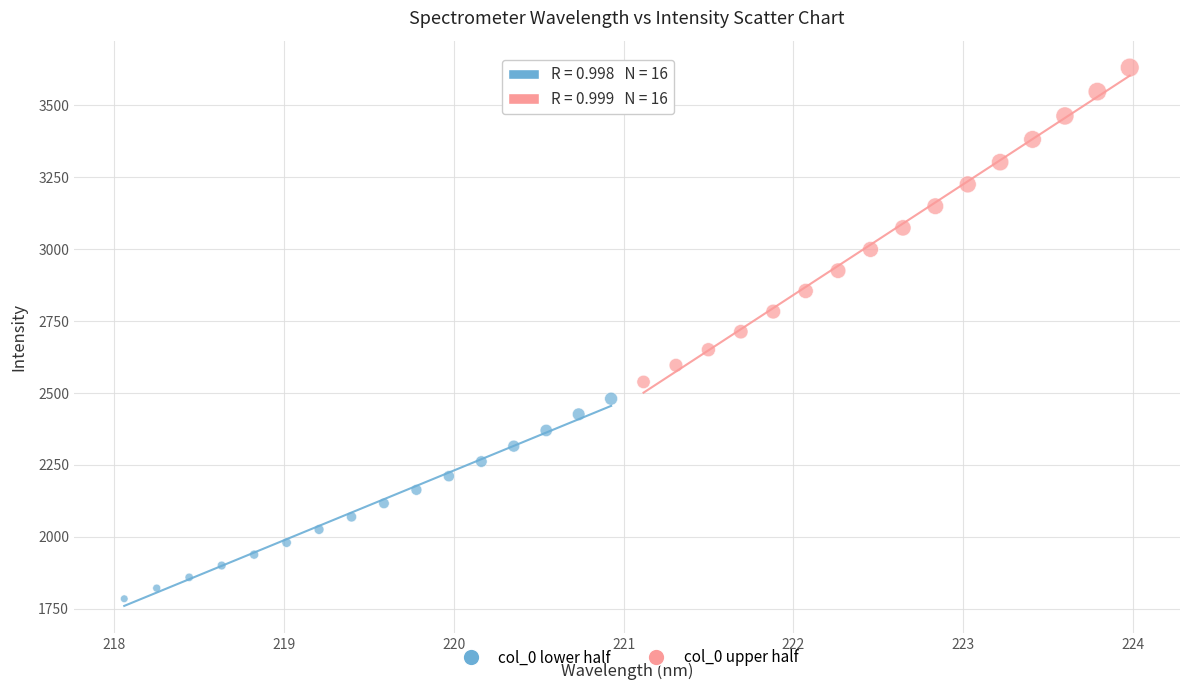

What are all the series names shown in the legend?

col_0 lower half, col_0 upper half